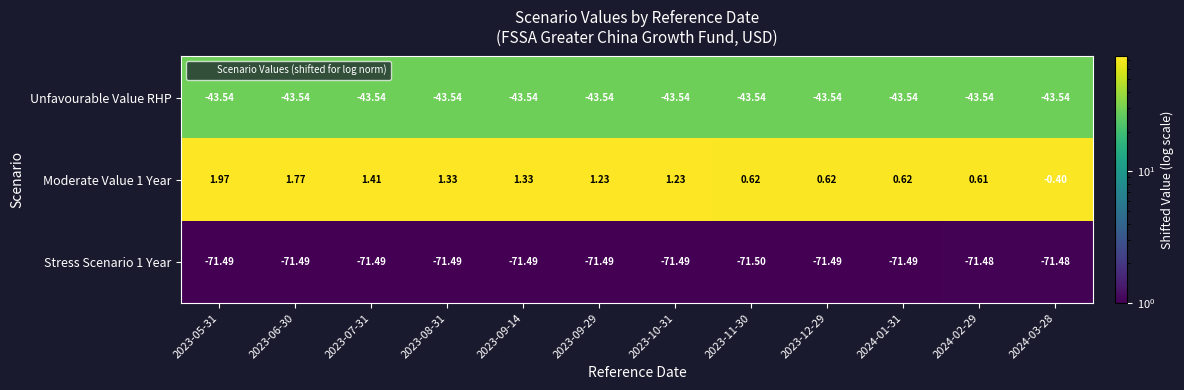

Which series changed the most between 2023-06-30 and 2023-08-31?

Moderate Value 1 Year